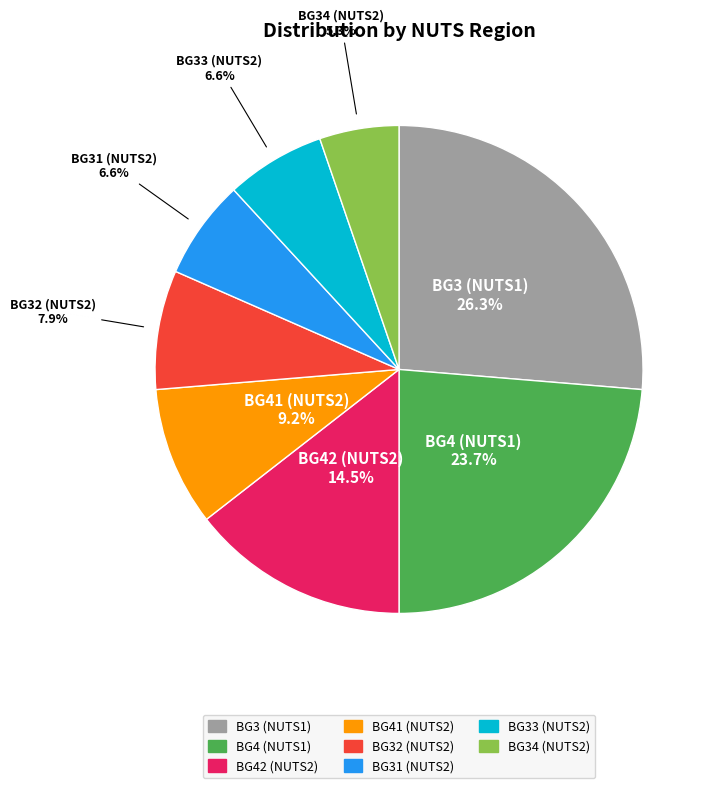

Is there any slice that represents more than half of the pie?

No